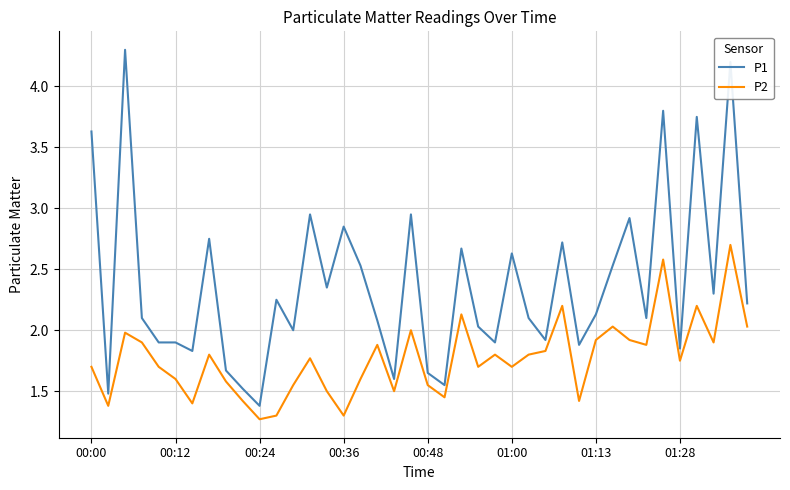

Which series has the largest range (max minus min)?

P1